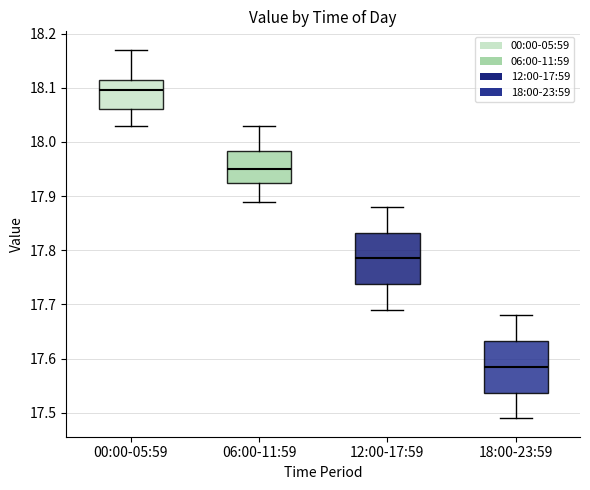

Where is the upper edge of the box for 00:00-05:59 on the y-axis? The values are not printed on the chart, so give them approximately, as read against the axis.

18.12